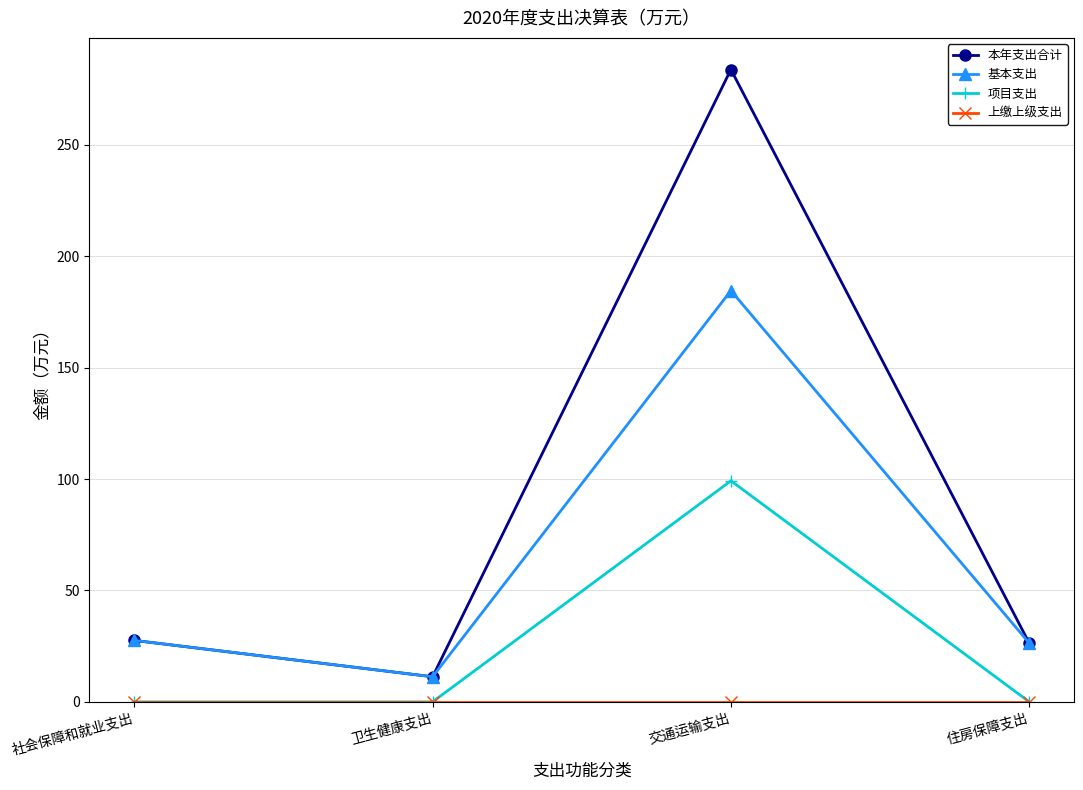

What position from the right is 卫生健康支出?

3